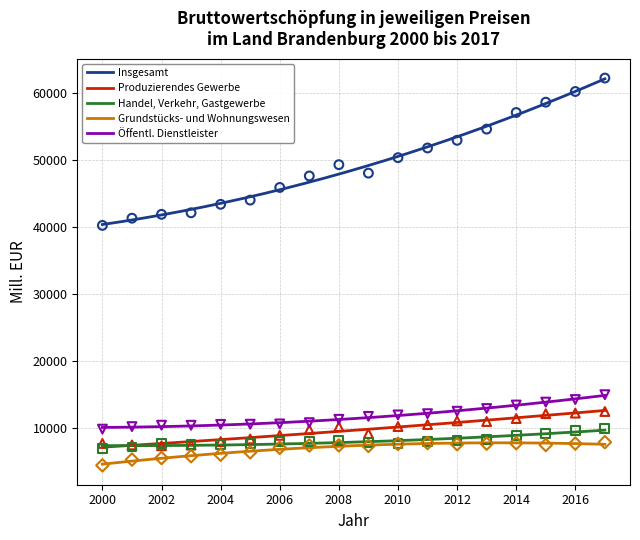

At which category is the sum across all series the highest?

2017